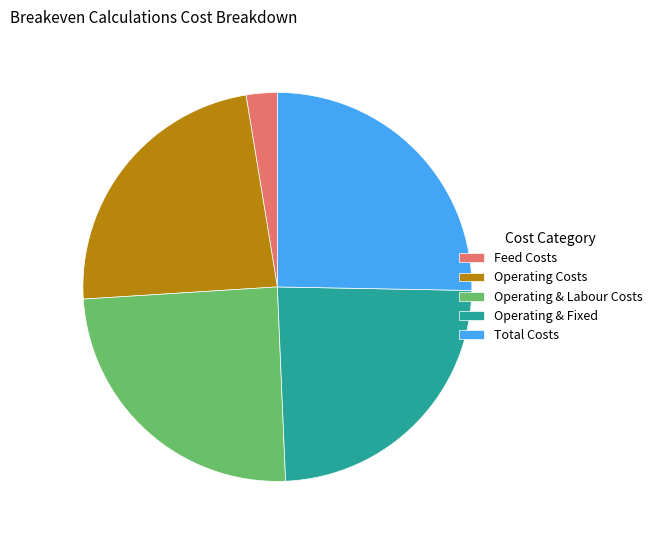

Is there a majority slice in this chart?

No